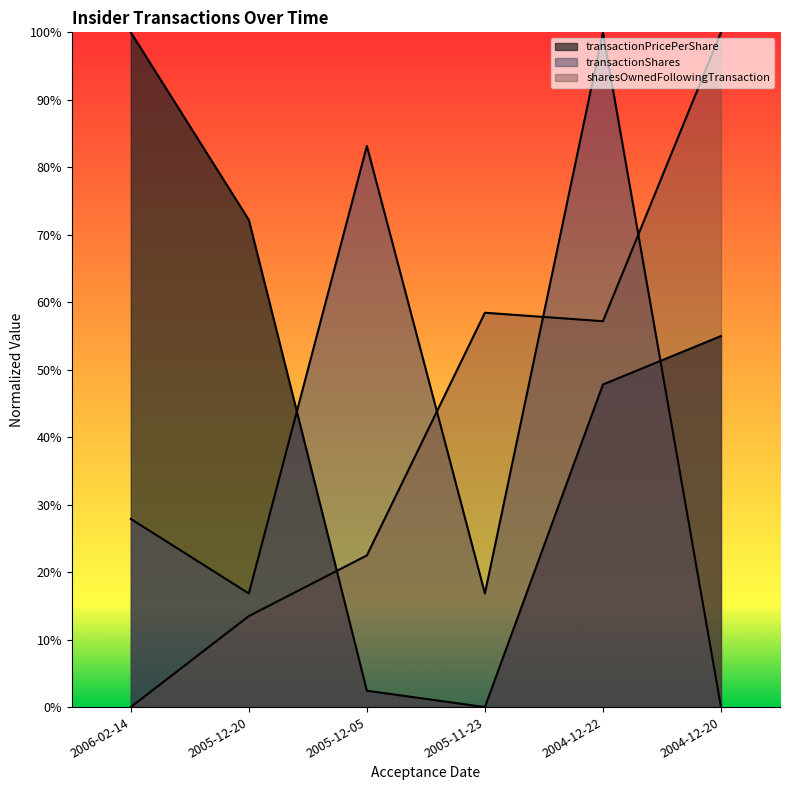

Reading left to right, extract all data points from this chart.

transactionPricePerShare: 1.0	0.7	0.0	0.0	0.5	0.5
transactionShares: 0.3	0.2	0.8	0.2	1.0	0.0
sharesOwnedFollowingTransaction: 0.0	0.1	0.2	0.6	0.6	1.0